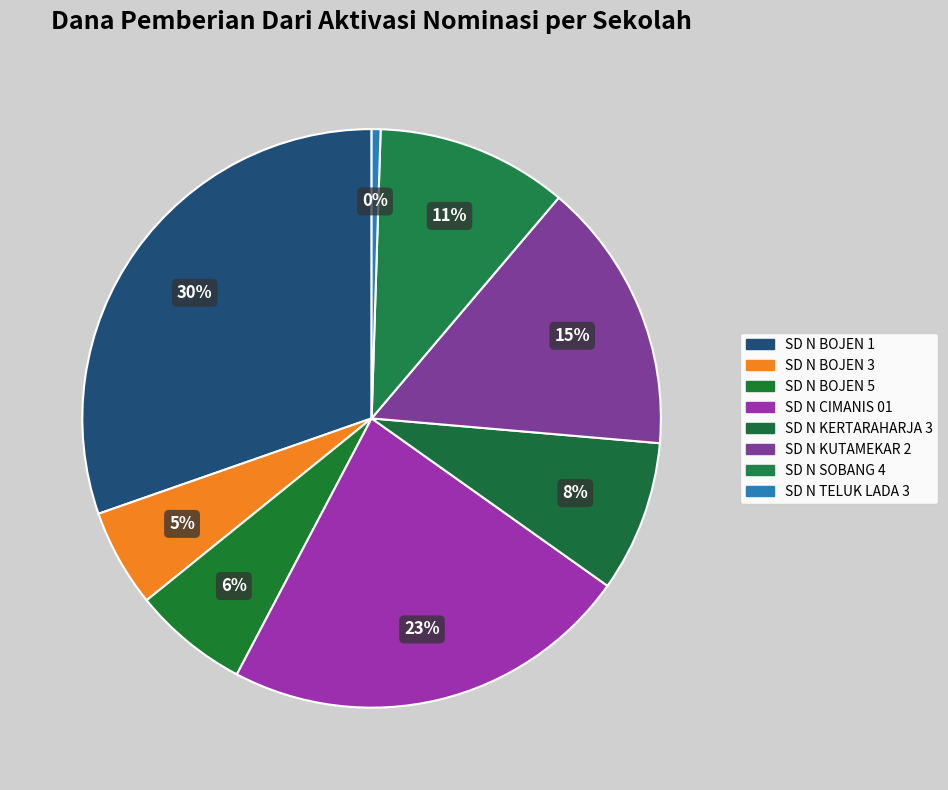

True or false: SD N BOJEN 3 accounts for 1% of the total.

False